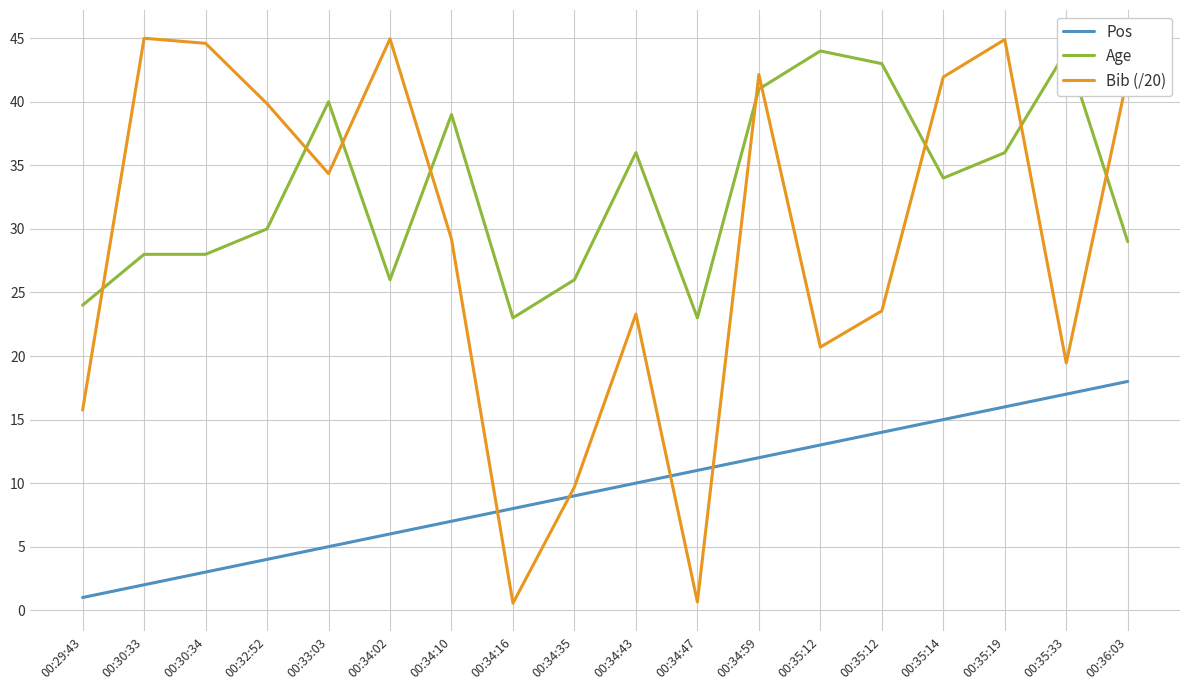

True or false: Age has more than 1 points higher than both neighbors.

True